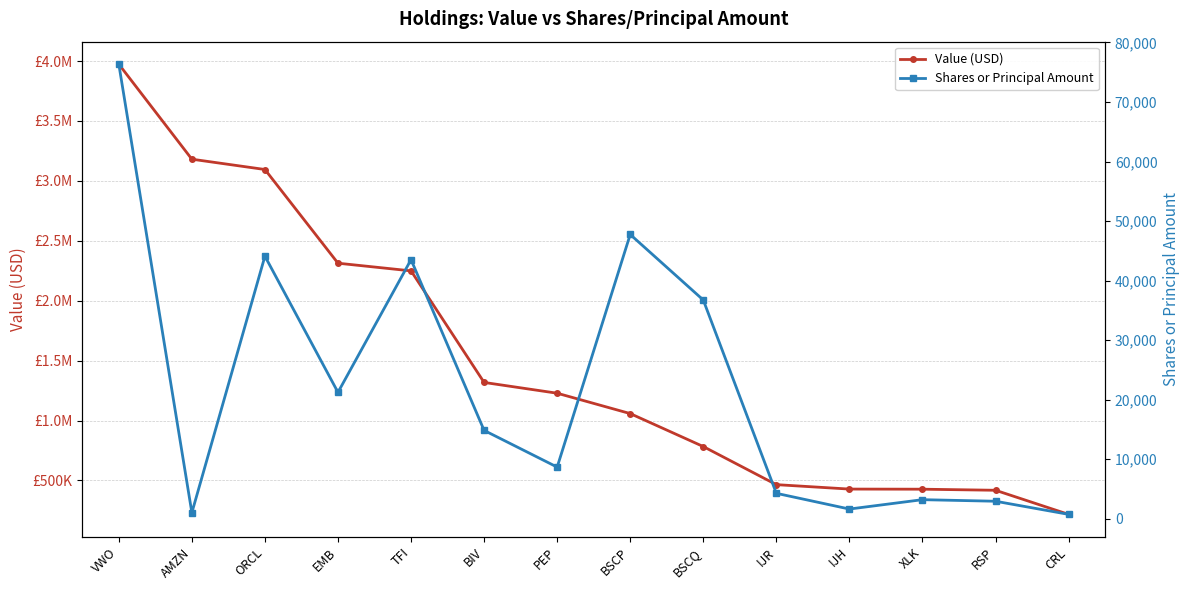

Does the chart have visible grid lines?

Yes